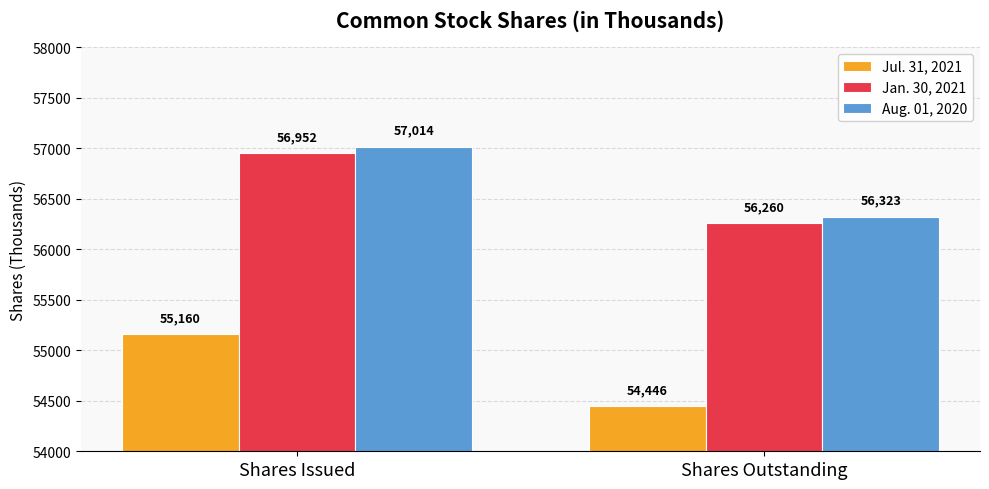

Reading left to right, extract all data points from this chart.

Jul. 31, 2021: 55160	54446
Jan. 30, 2021: 56952	56260
Aug. 01, 2020: 57014	56323